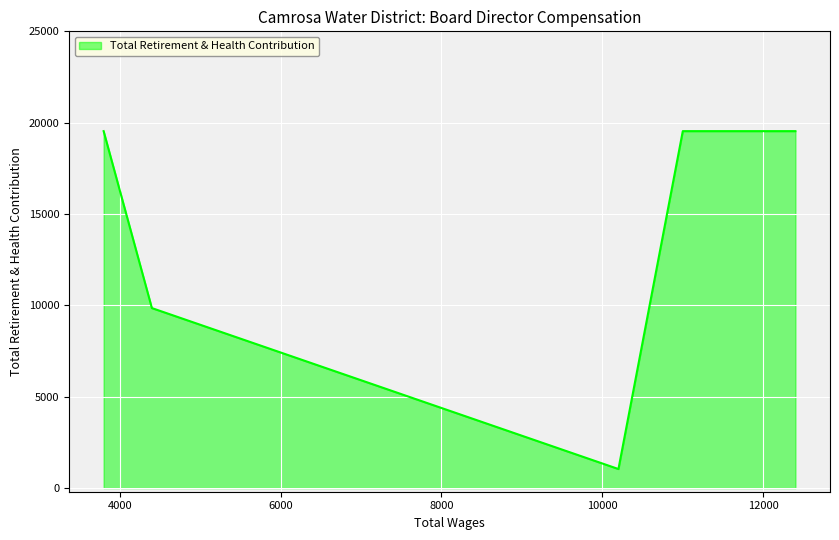

What is the minimum value shown in the chart?

1042